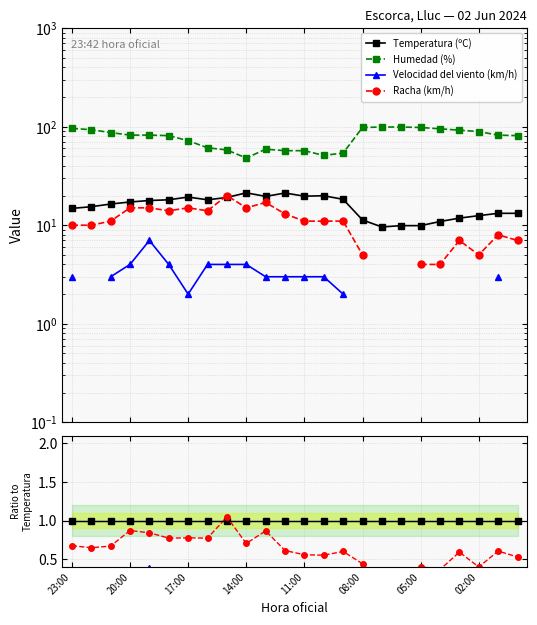

True or false: Temperatura (ºC) has more than 2 points higher than both neighbors.

False